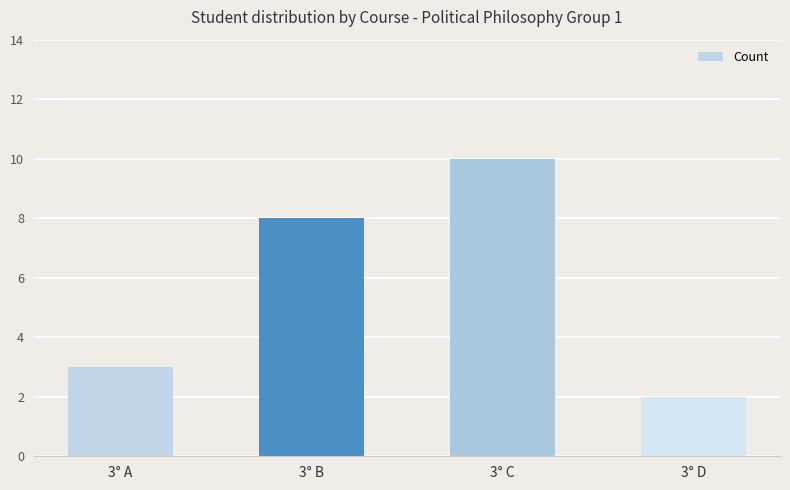

Which label corresponds to the smallest value in the chart?

3° D